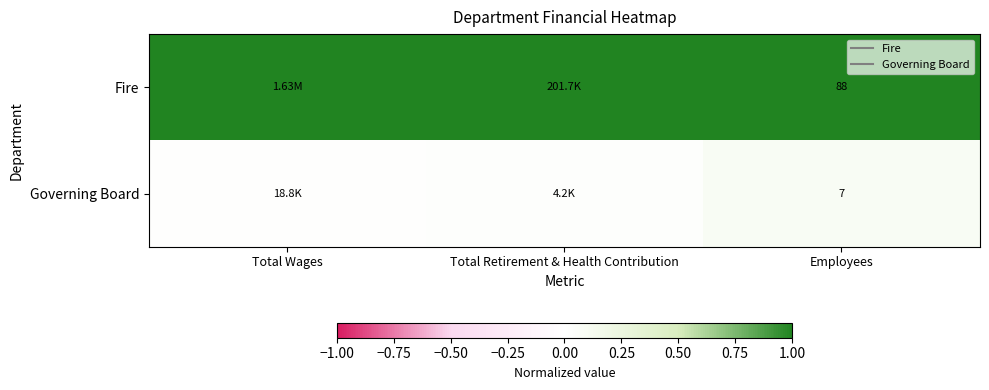

At how many categories does at least one series exceed 0?

3